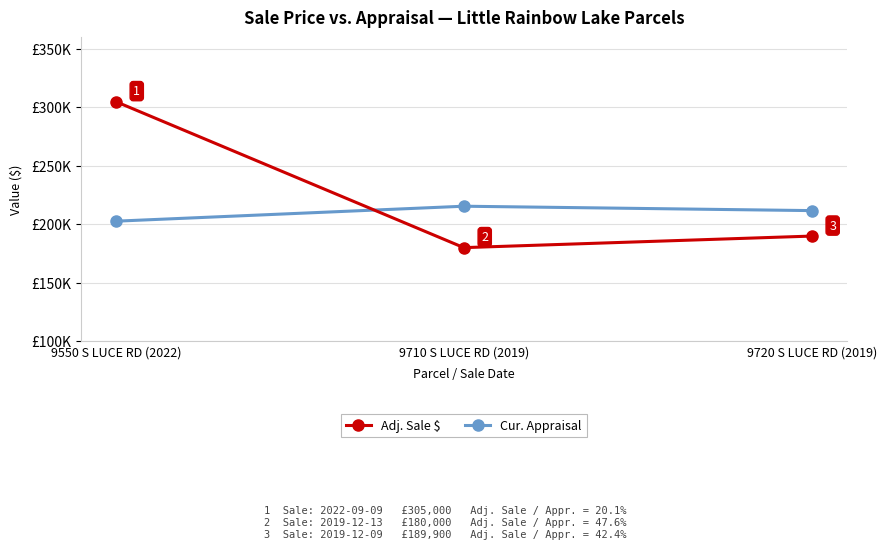

What are all the series names shown in the legend?

Adj. Sale $, Cur. Appraisal